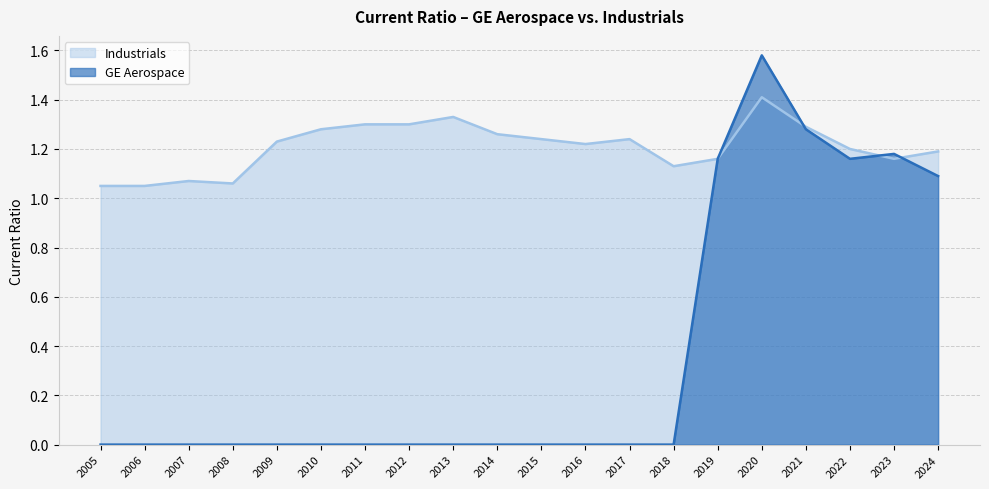

What are all the series names shown in the legend?

Industrials, GE Aerospace